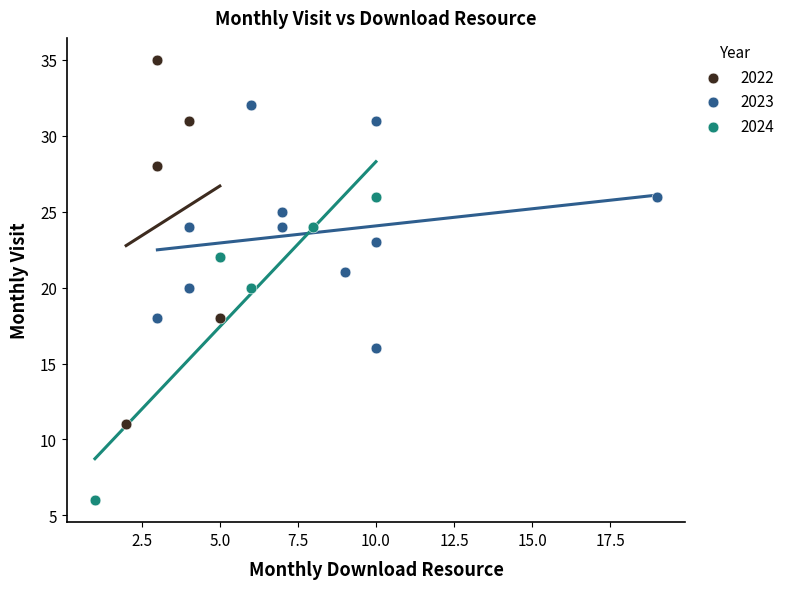

Which series contains the lowest Y value?

2024